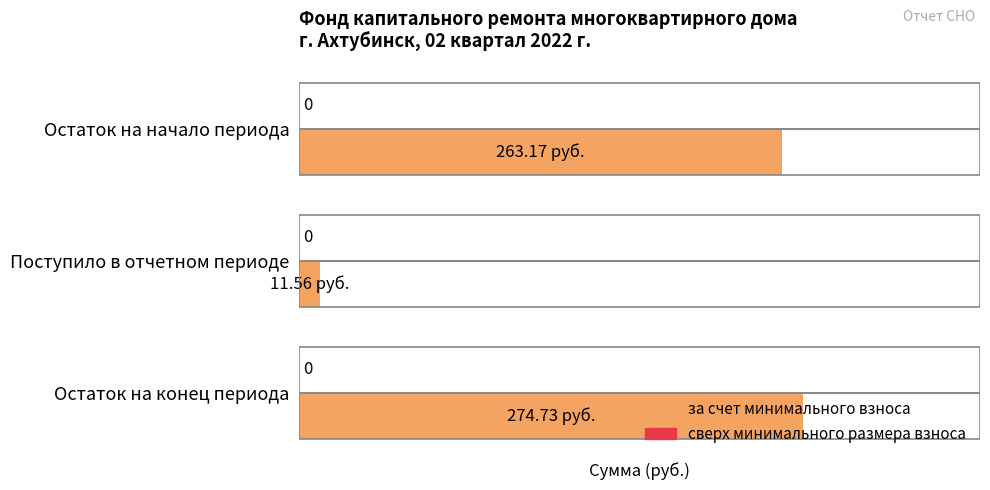

How many bars are there in total?

3